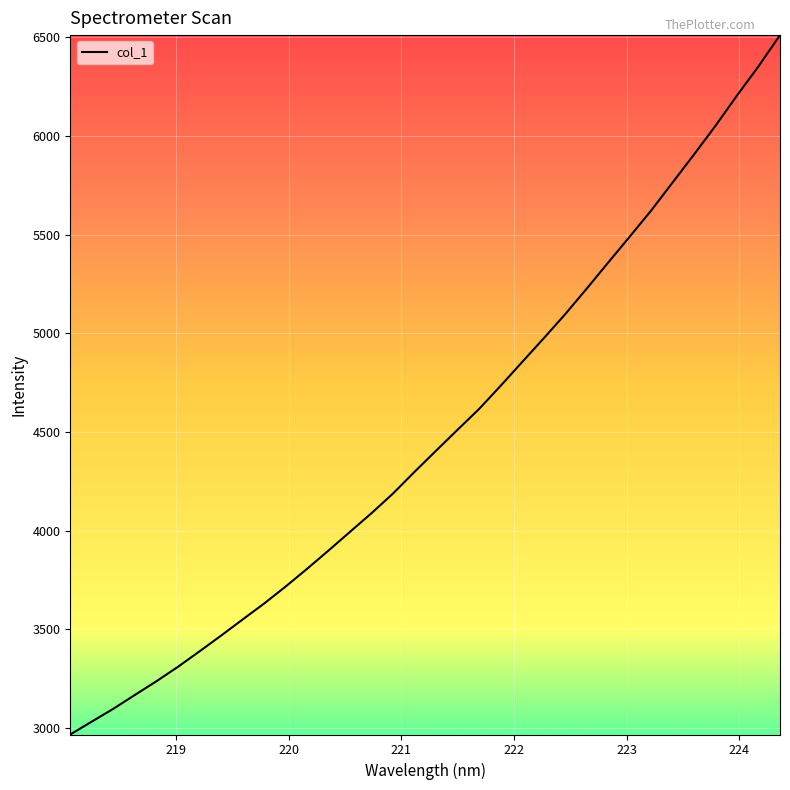

What is the smallest value displayed?

2967.5